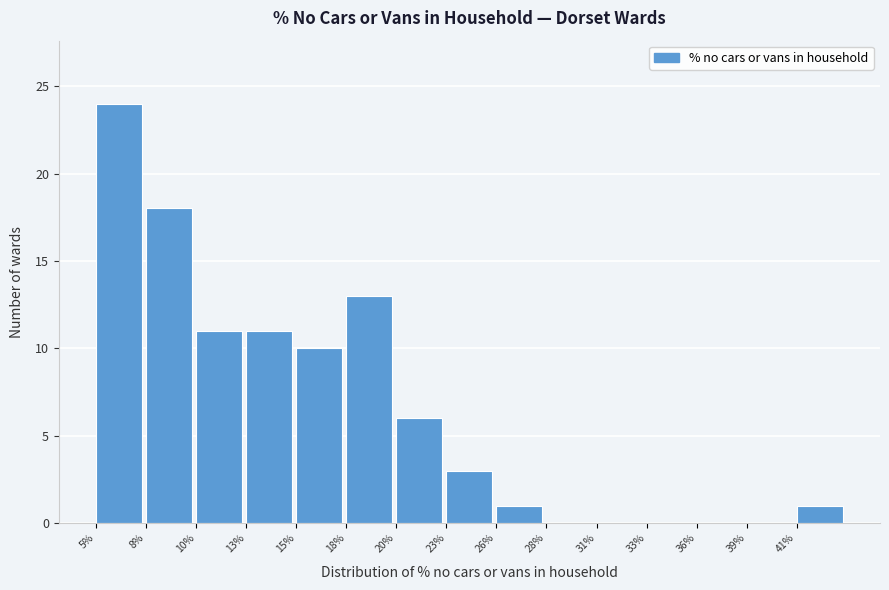

Reading left to right, extract all data points from this chart.

5%=24	8%=18	10%=11	13%=11	15%=10	18%=13	20%=6	23%=3	26%=1	28%=0	31%=0	33%=0	36%=0	39%=0	41%=1